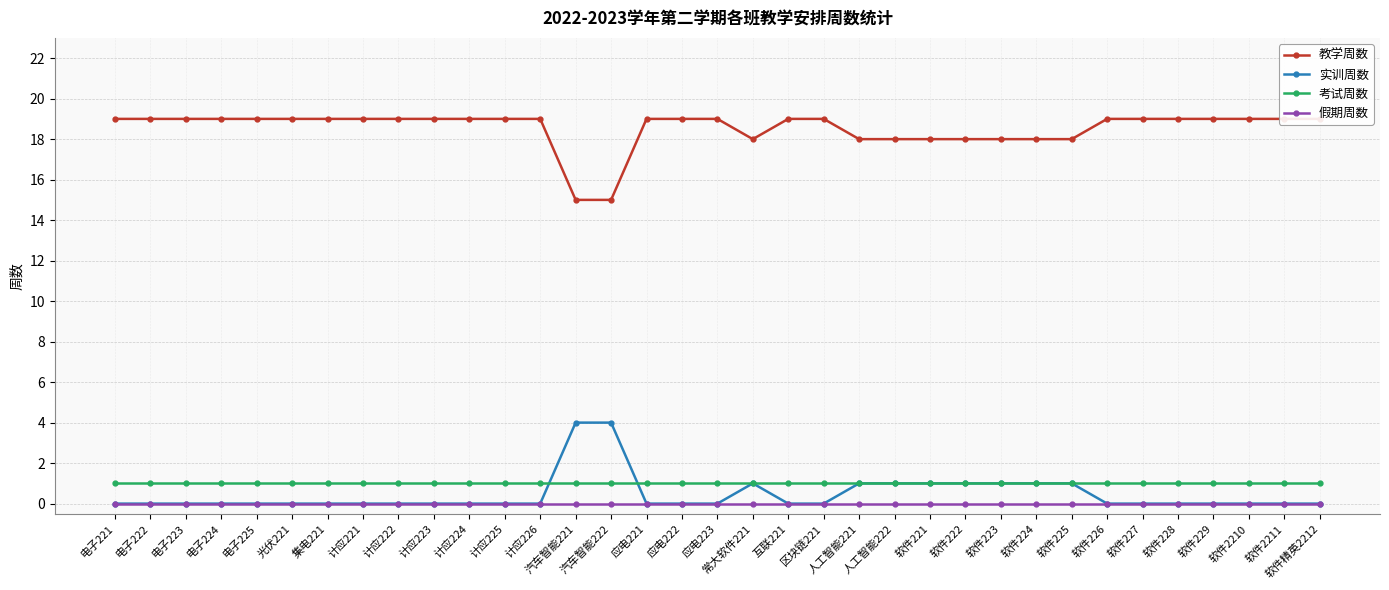

True or false: 假期周数 and 教学周数 cross at least once.

False